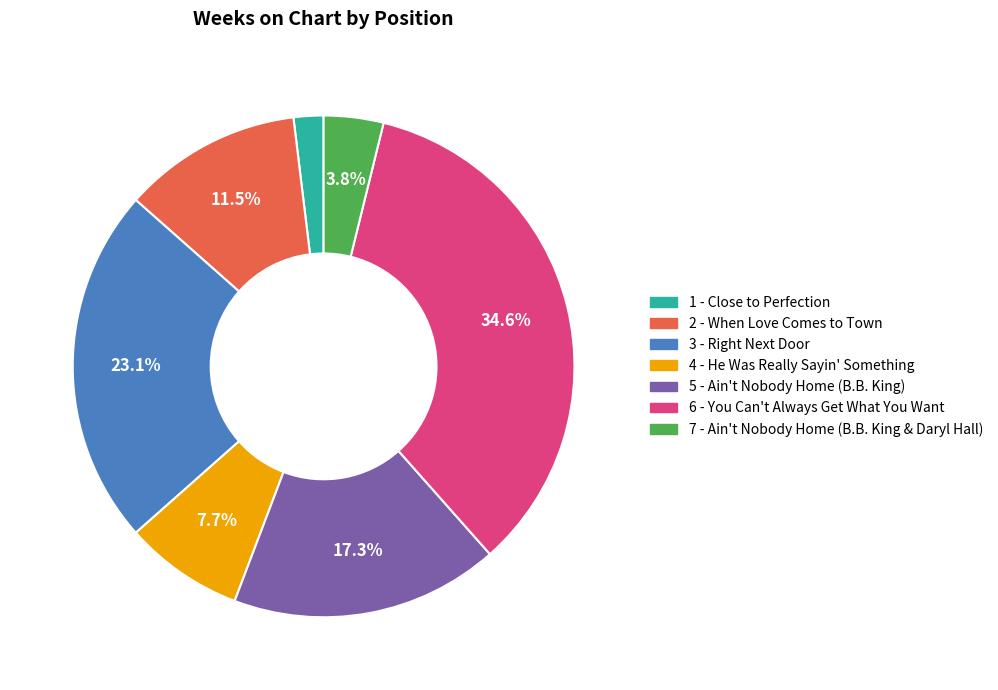

How much of the chart is everything except 6 - You Can't Always Get What You Want?

65.4%